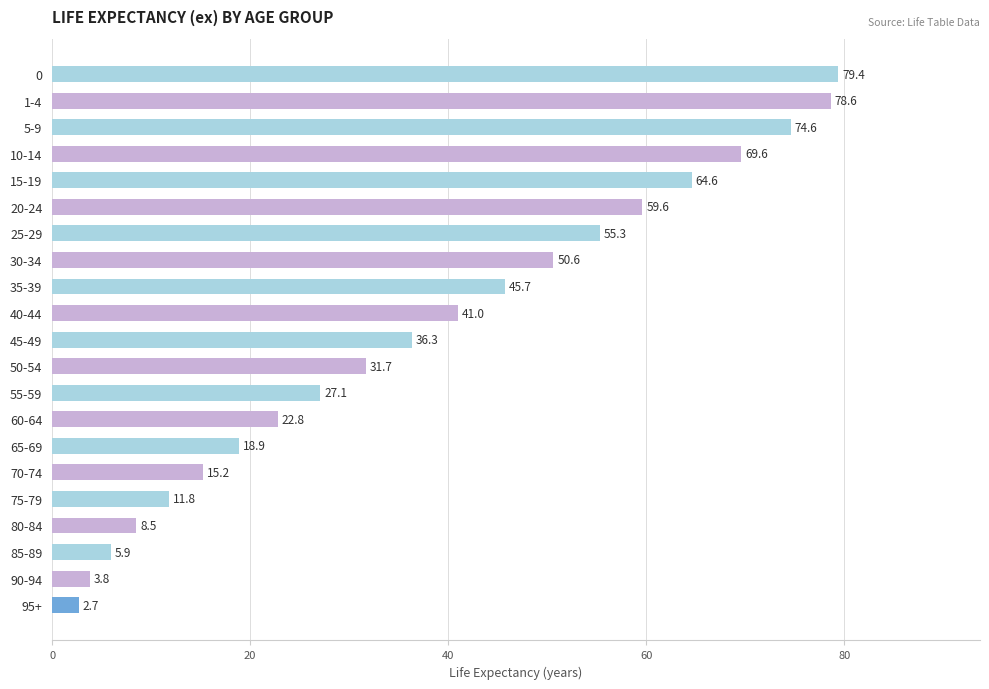

What is the average value?

38.3